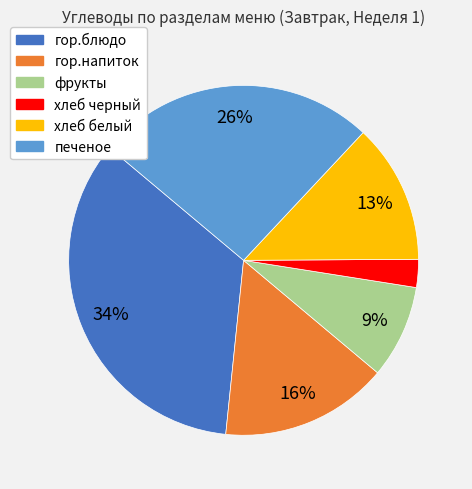

What percentage is the печеное slice, to the nearest percent?

26%